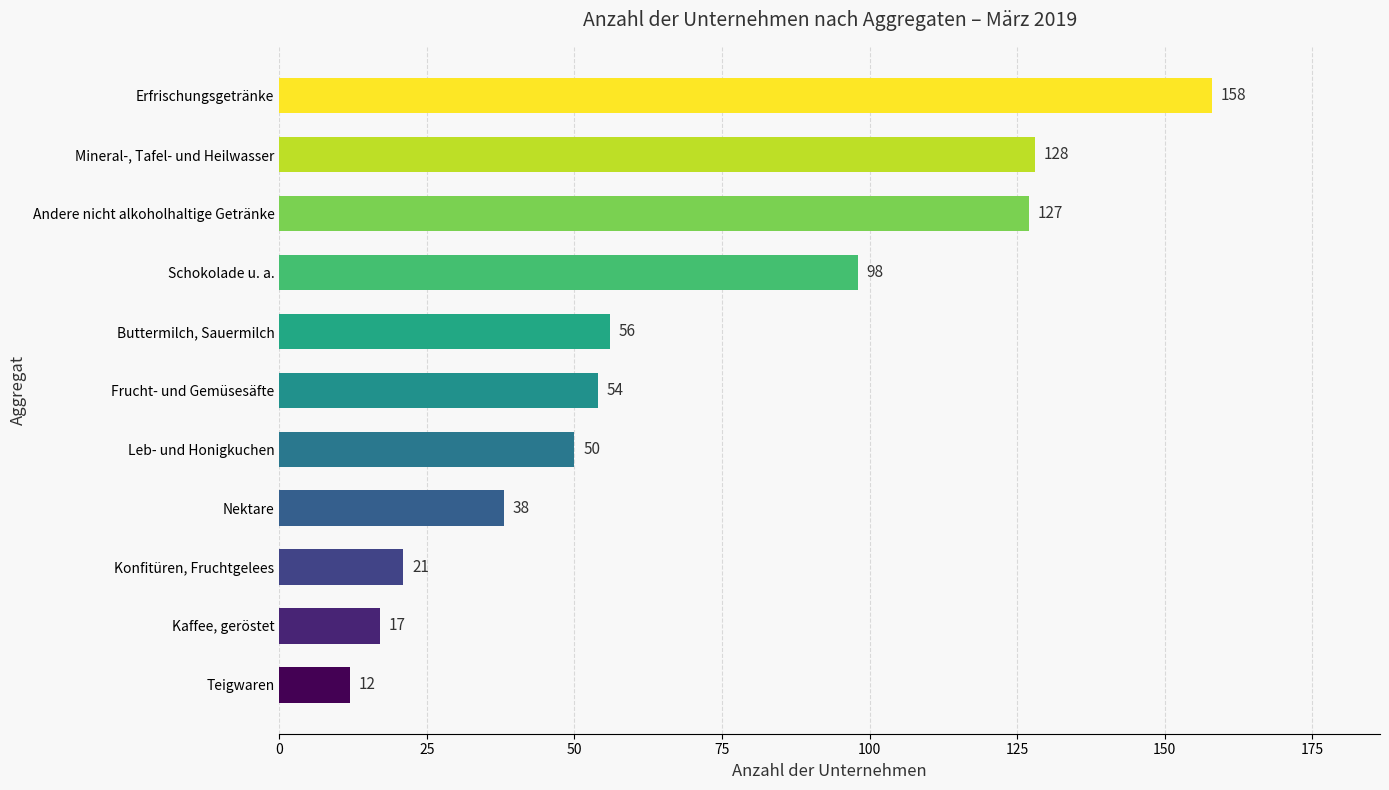

What is the change in value from Leb- und Honigkuchen to Buttermilch, Sauermilch?

+6